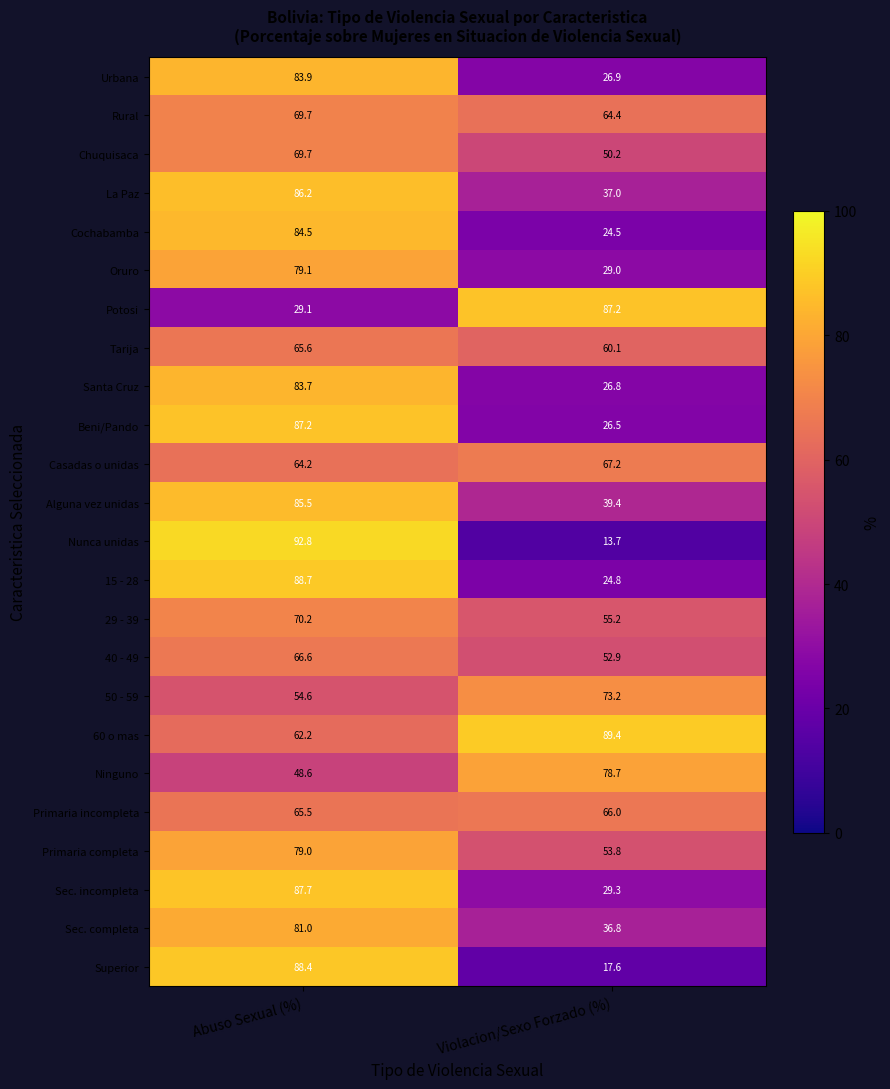

Which category has the lowest value across all series?

Violacion/Sexo Forzado (%)